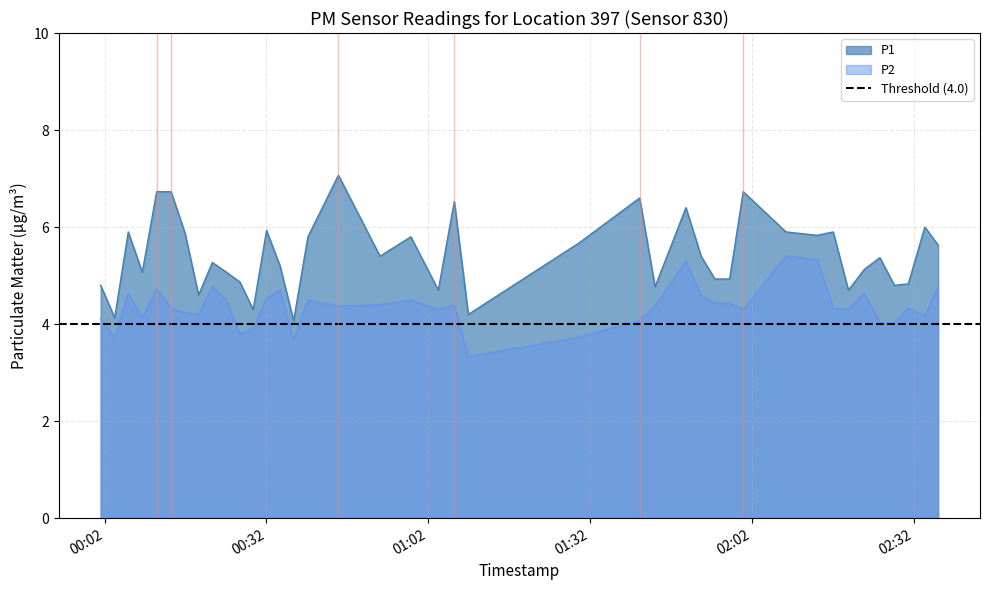

True or false: P1 and P2 cross at least once.

False